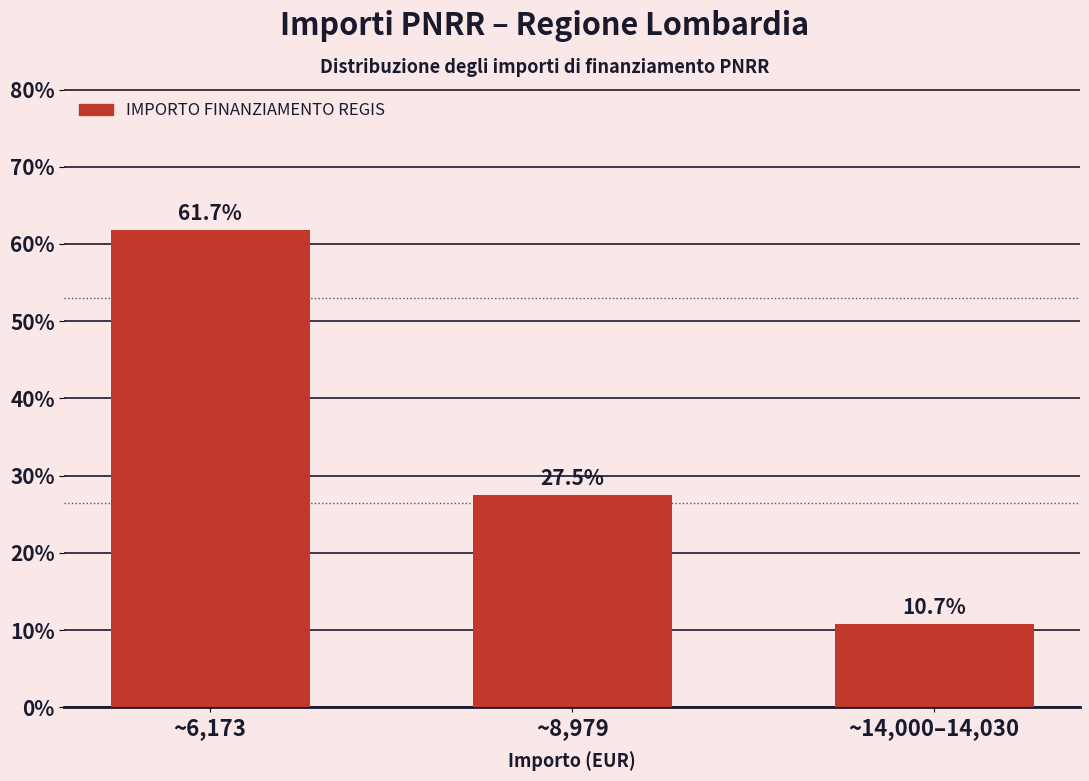

Reading right to left, list all the values displayed in this chart.

10.7	27.5	61.7